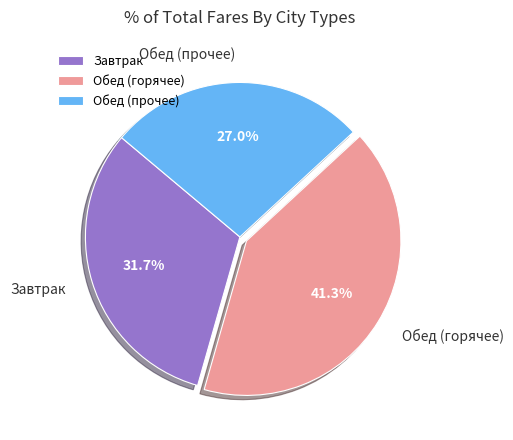

Rank the categories by value from lowest to highest.

Обед (прочее), Завтрак, Обед (горячее)